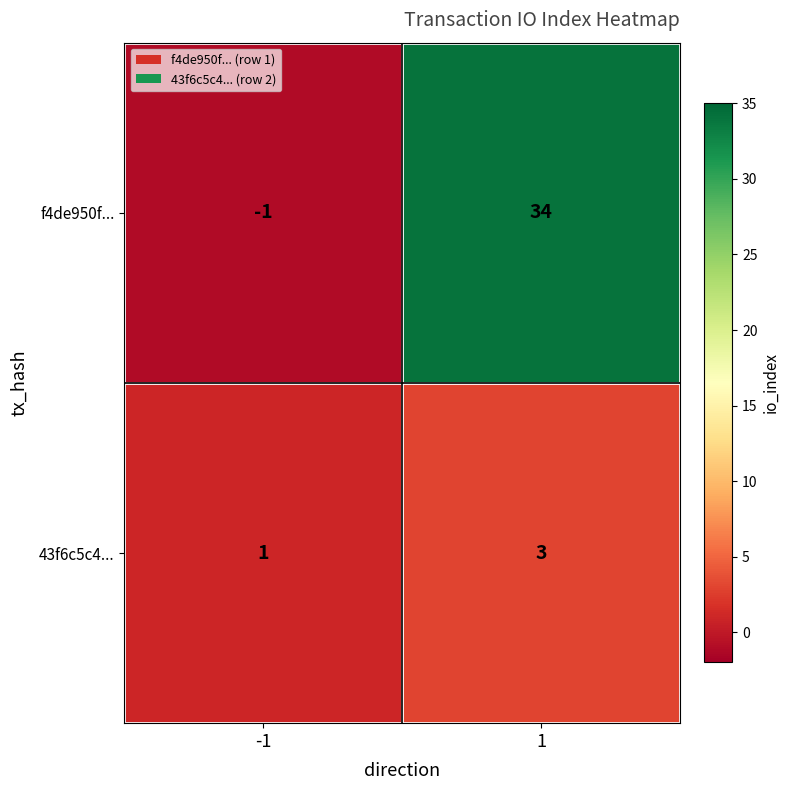

How many series are shown in this chart?

2